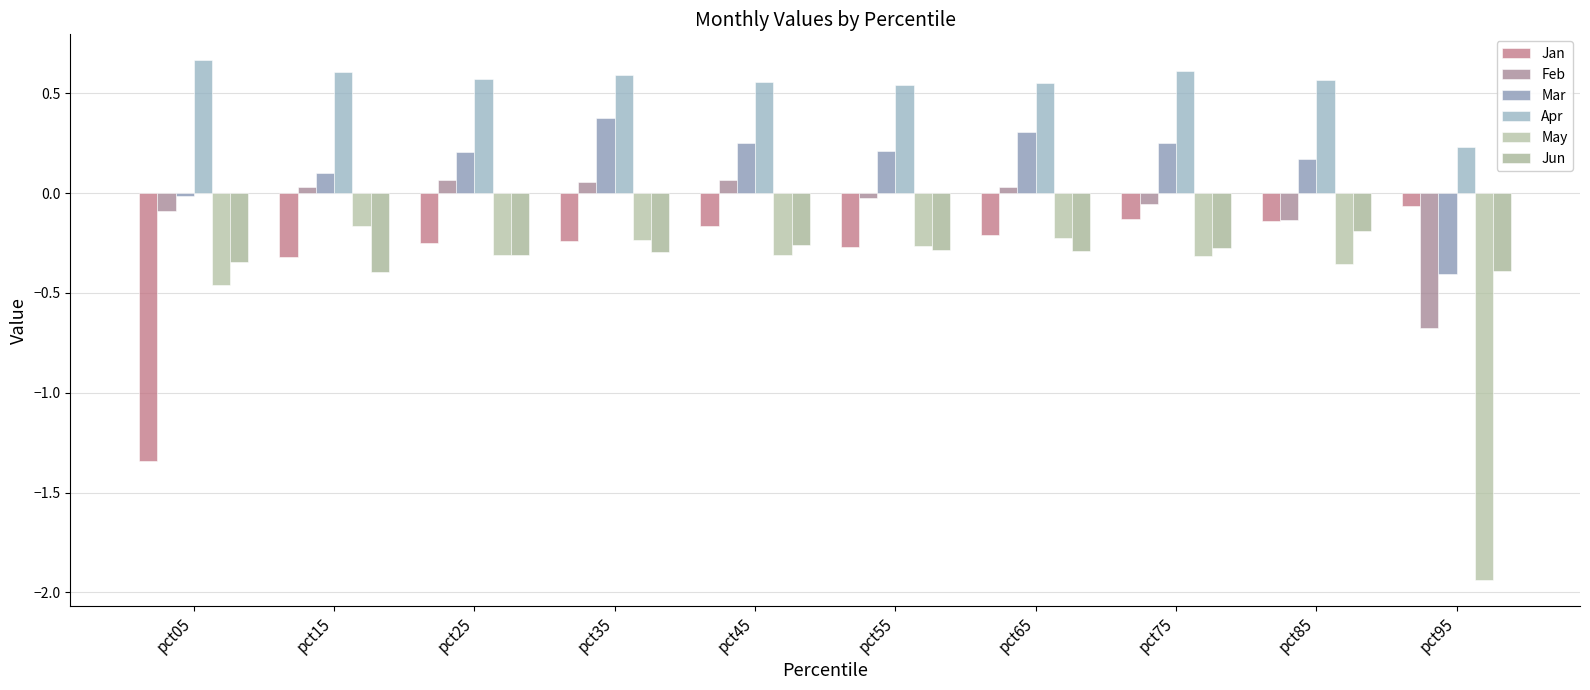

How many bars are there in total?

60